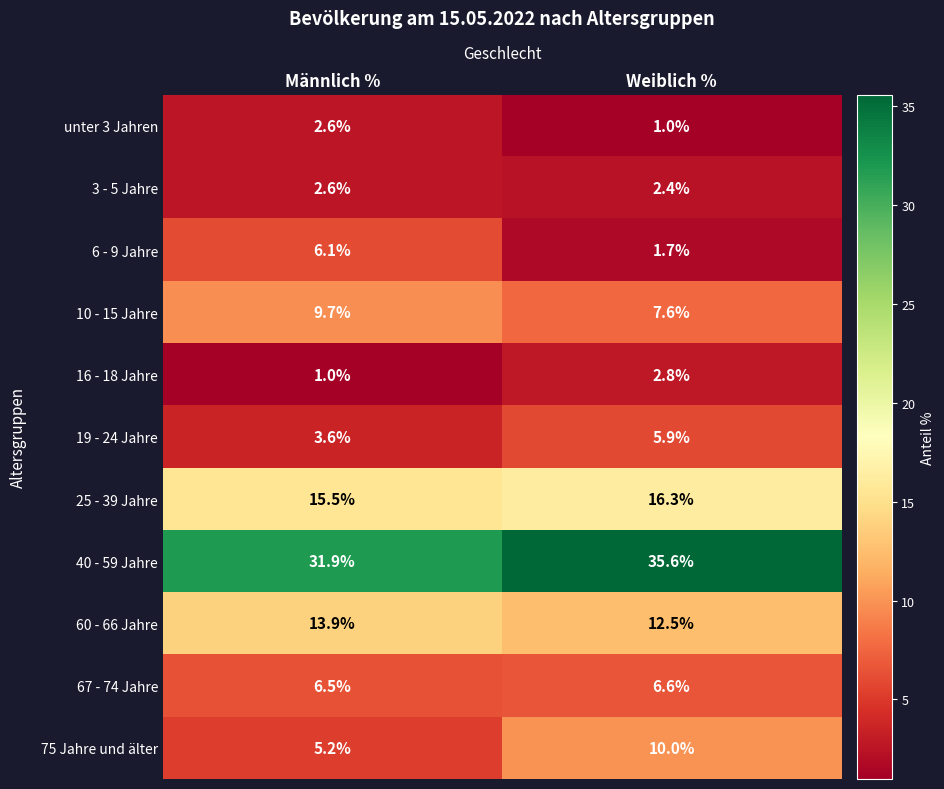

True or false: 10 - 15 Jahre has a value of 16.8 at Männlich %.

False